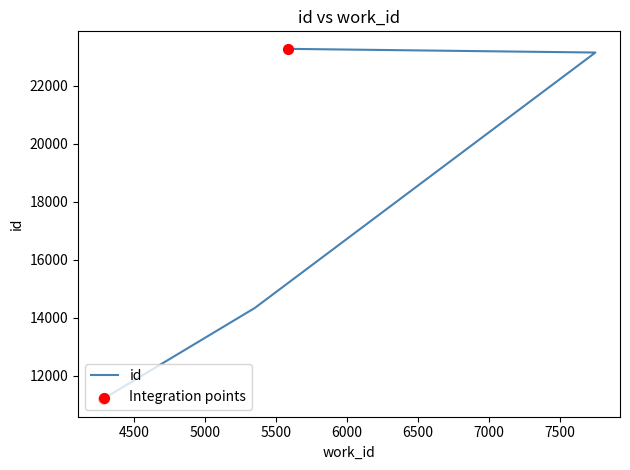

Approximately how many times larger is the value at 7752 compared to 4278?

2.1